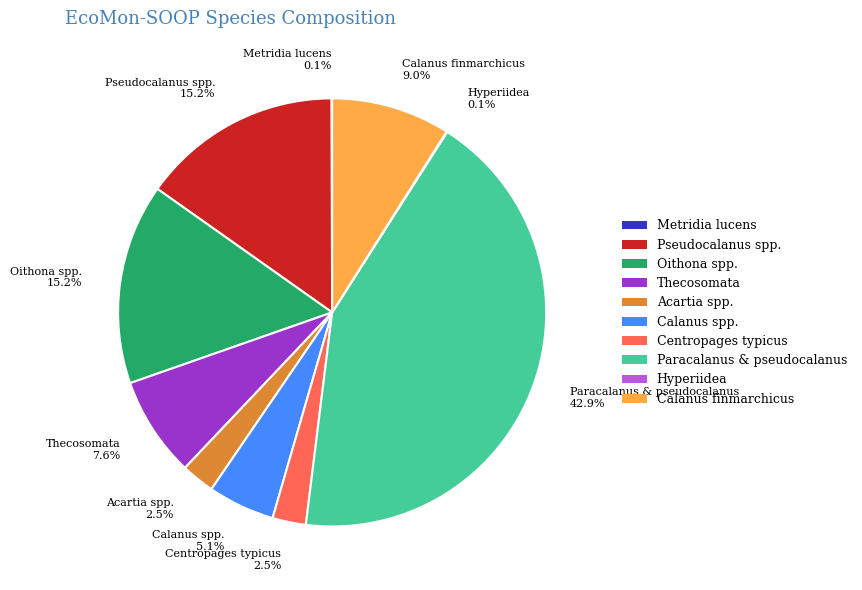

What is the largest slice in the pie chart?

Paracalanus & pseudocalanus